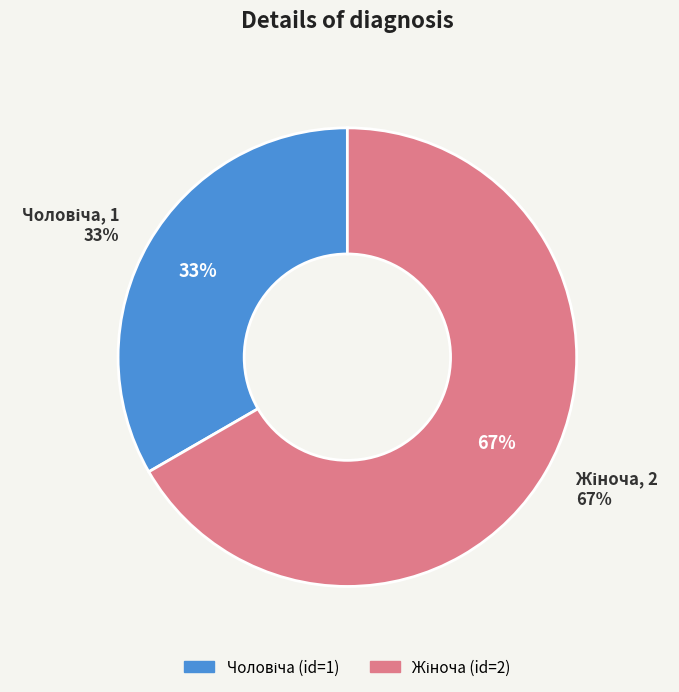

What is the change in value from Чоловіча to Жіноча?

+1